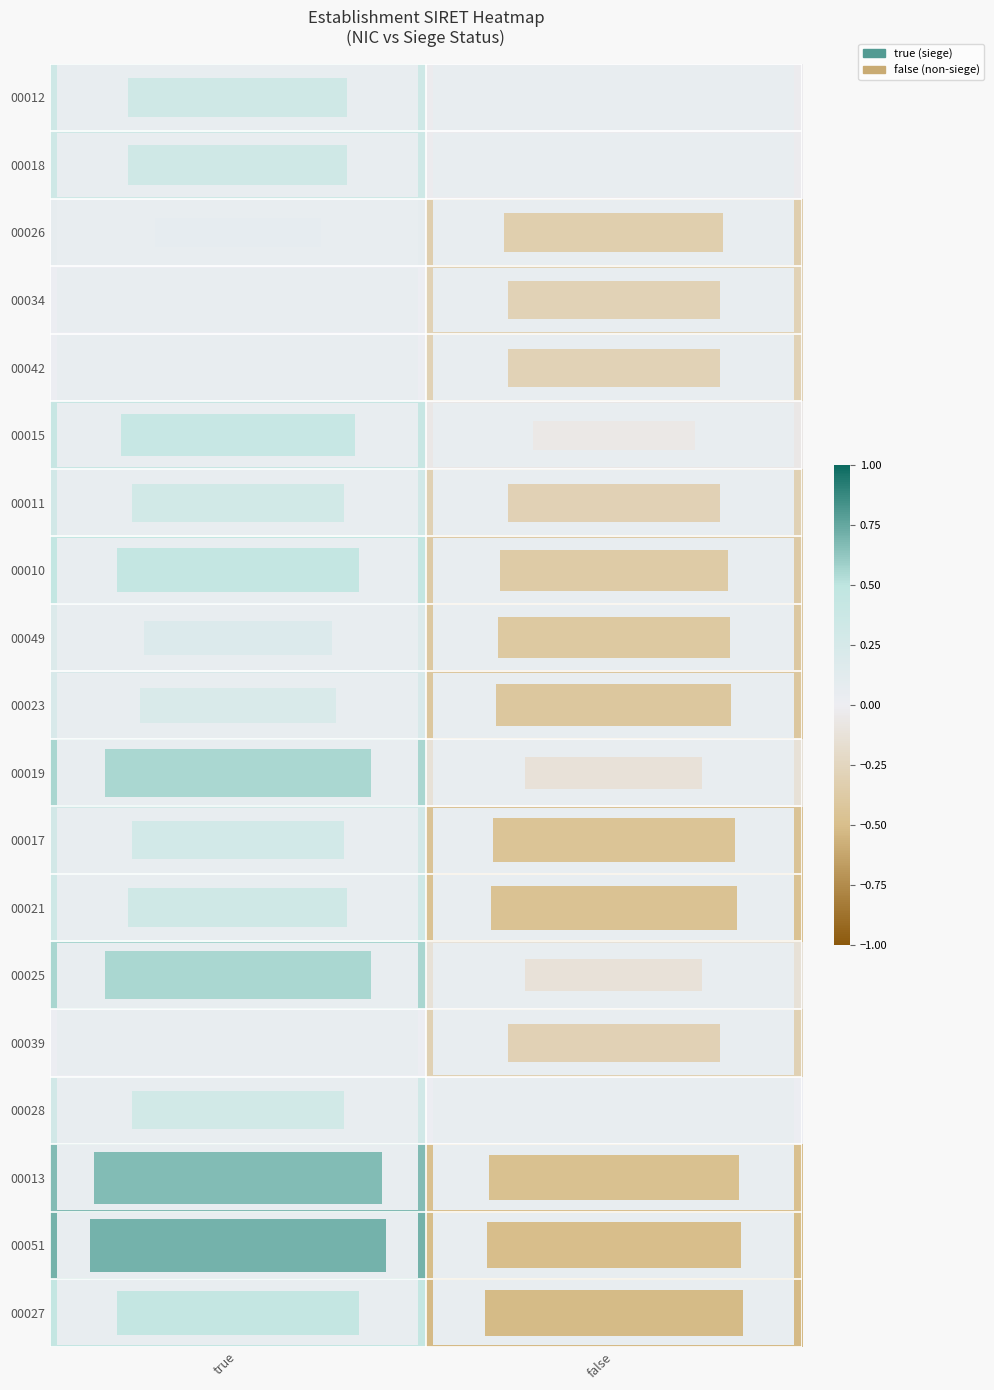

Reading left to right, what are all the values shown in this chart?

00012: true=0.3	false=-0.0
00018: true=0.3	false=-0.0
00026: true=0.1	false=-0.3
00034: true=0.0	false=-0.3
00042: true=0.0	false=-0.3
00015: true=0.4	false=-0.1
00011: true=0.3	false=-0.3
00010: true=0.4	false=-0.4
00049: true=0.2	false=-0.4
00023: true=0.2	false=-0.4
00019: true=0.6	false=-0.1
00017: true=0.3	false=-0.4
00021: true=0.3	false=-0.5
00025: true=0.6	false=-0.1
00039: true=0.0	false=-0.3
00028: true=0.3	false=-0.0
00013: true=0.7	false=-0.5
00051: true=0.7	false=-0.5
00027: true=0.4	false=-0.5